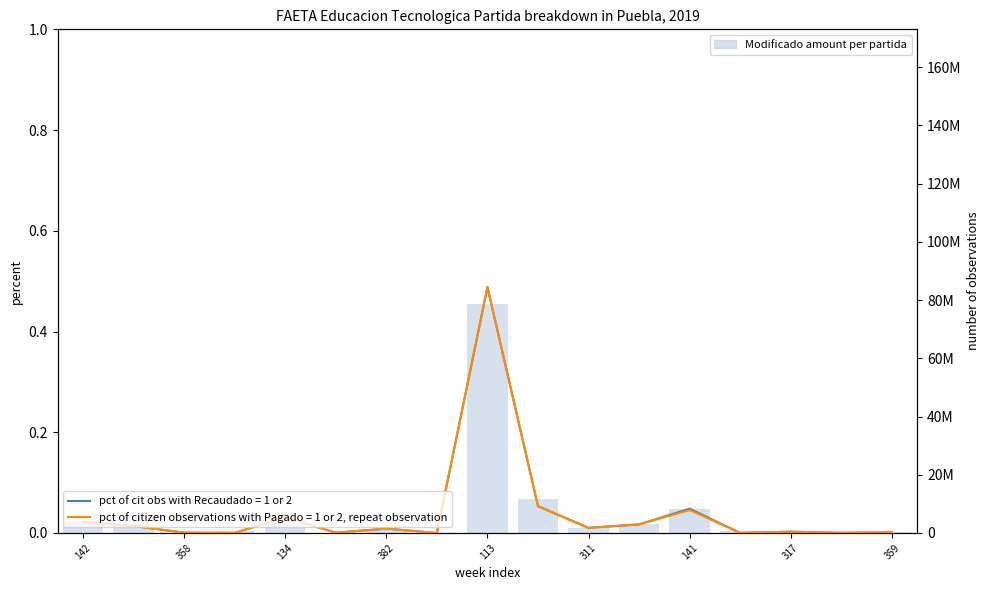

What is the value of the 5th bar from the left?

5112834.7